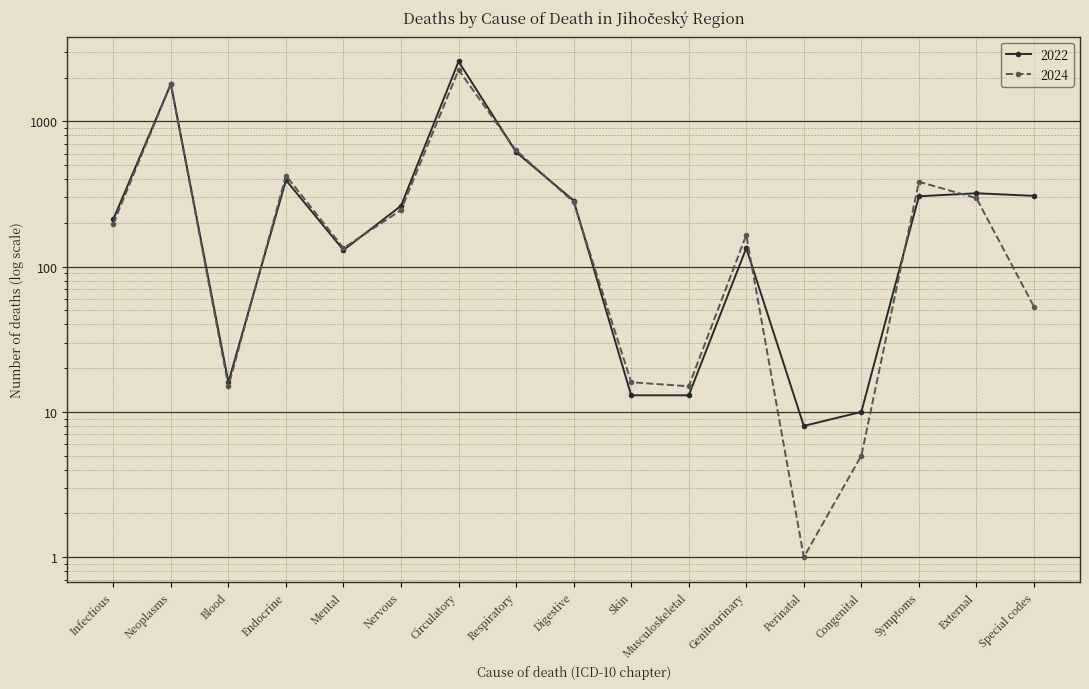

List the labels in order of 2024 value, largest first.

Circulatory, Neoplasms, Respiratory, Endocrine, Symptoms, External, Digestive, Nervous, Infectious, Genitourinary, Mental, Special codes, Skin, Blood, Musculoskeletal, Congenital, Perinatal